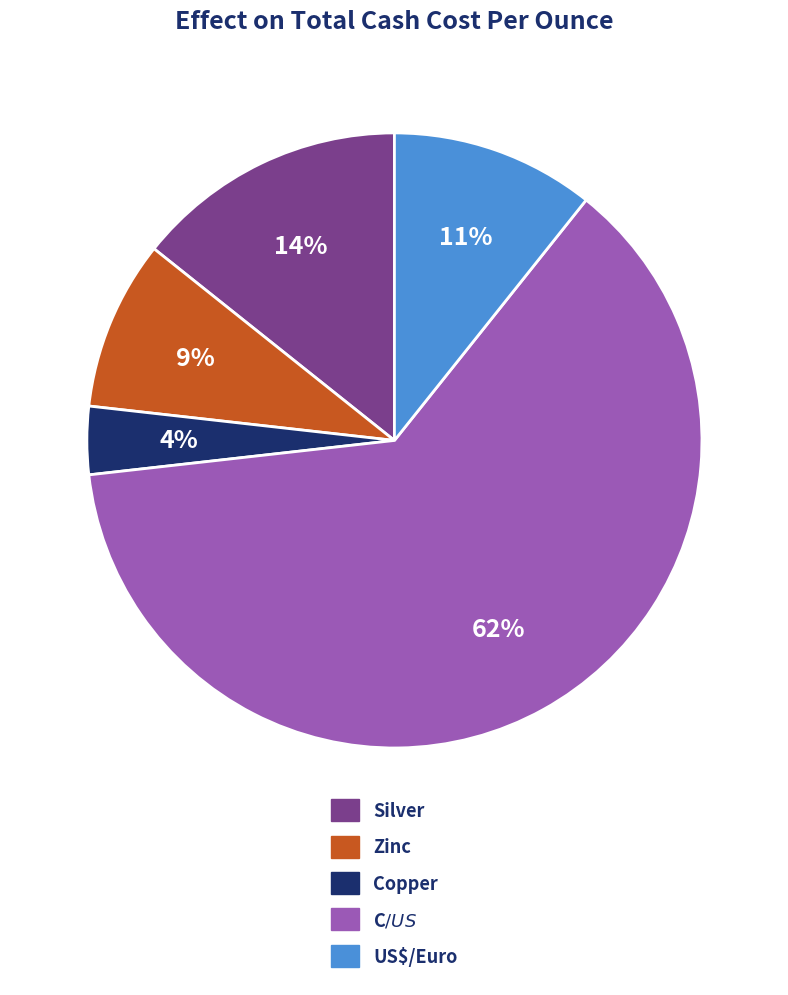

To the nearest percent, what is the difference between the US$/Euro and Zinc slice percentages?

2%